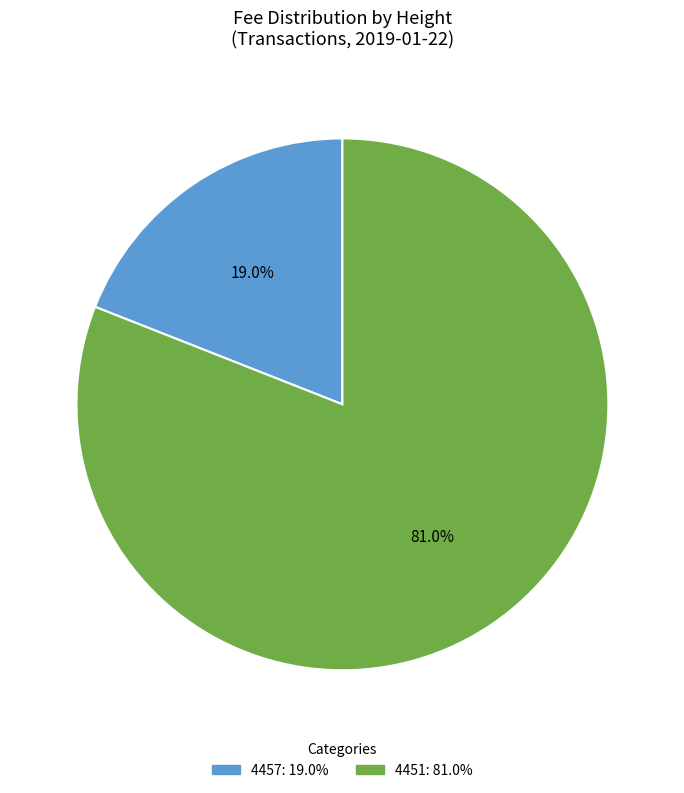

Does any single category account for the majority?

Yes